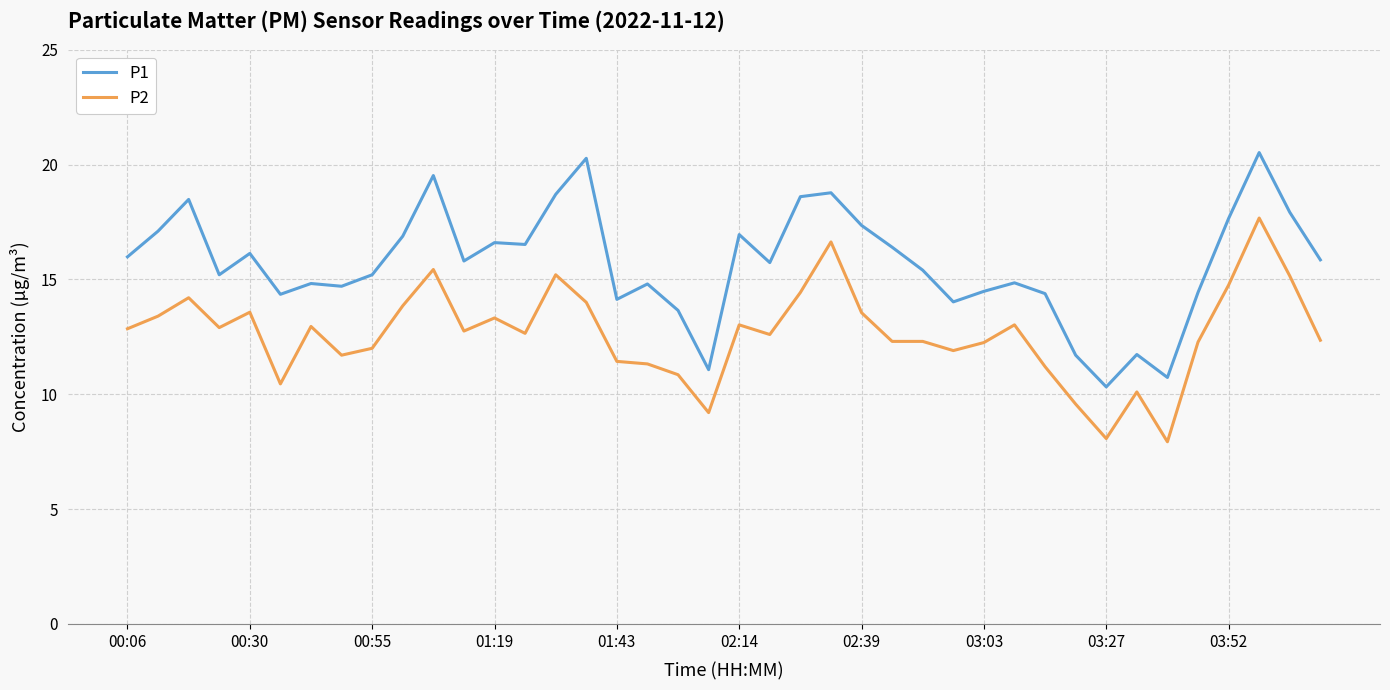

What is the difference between the maximum and minimum values in the P1 series?

10.2